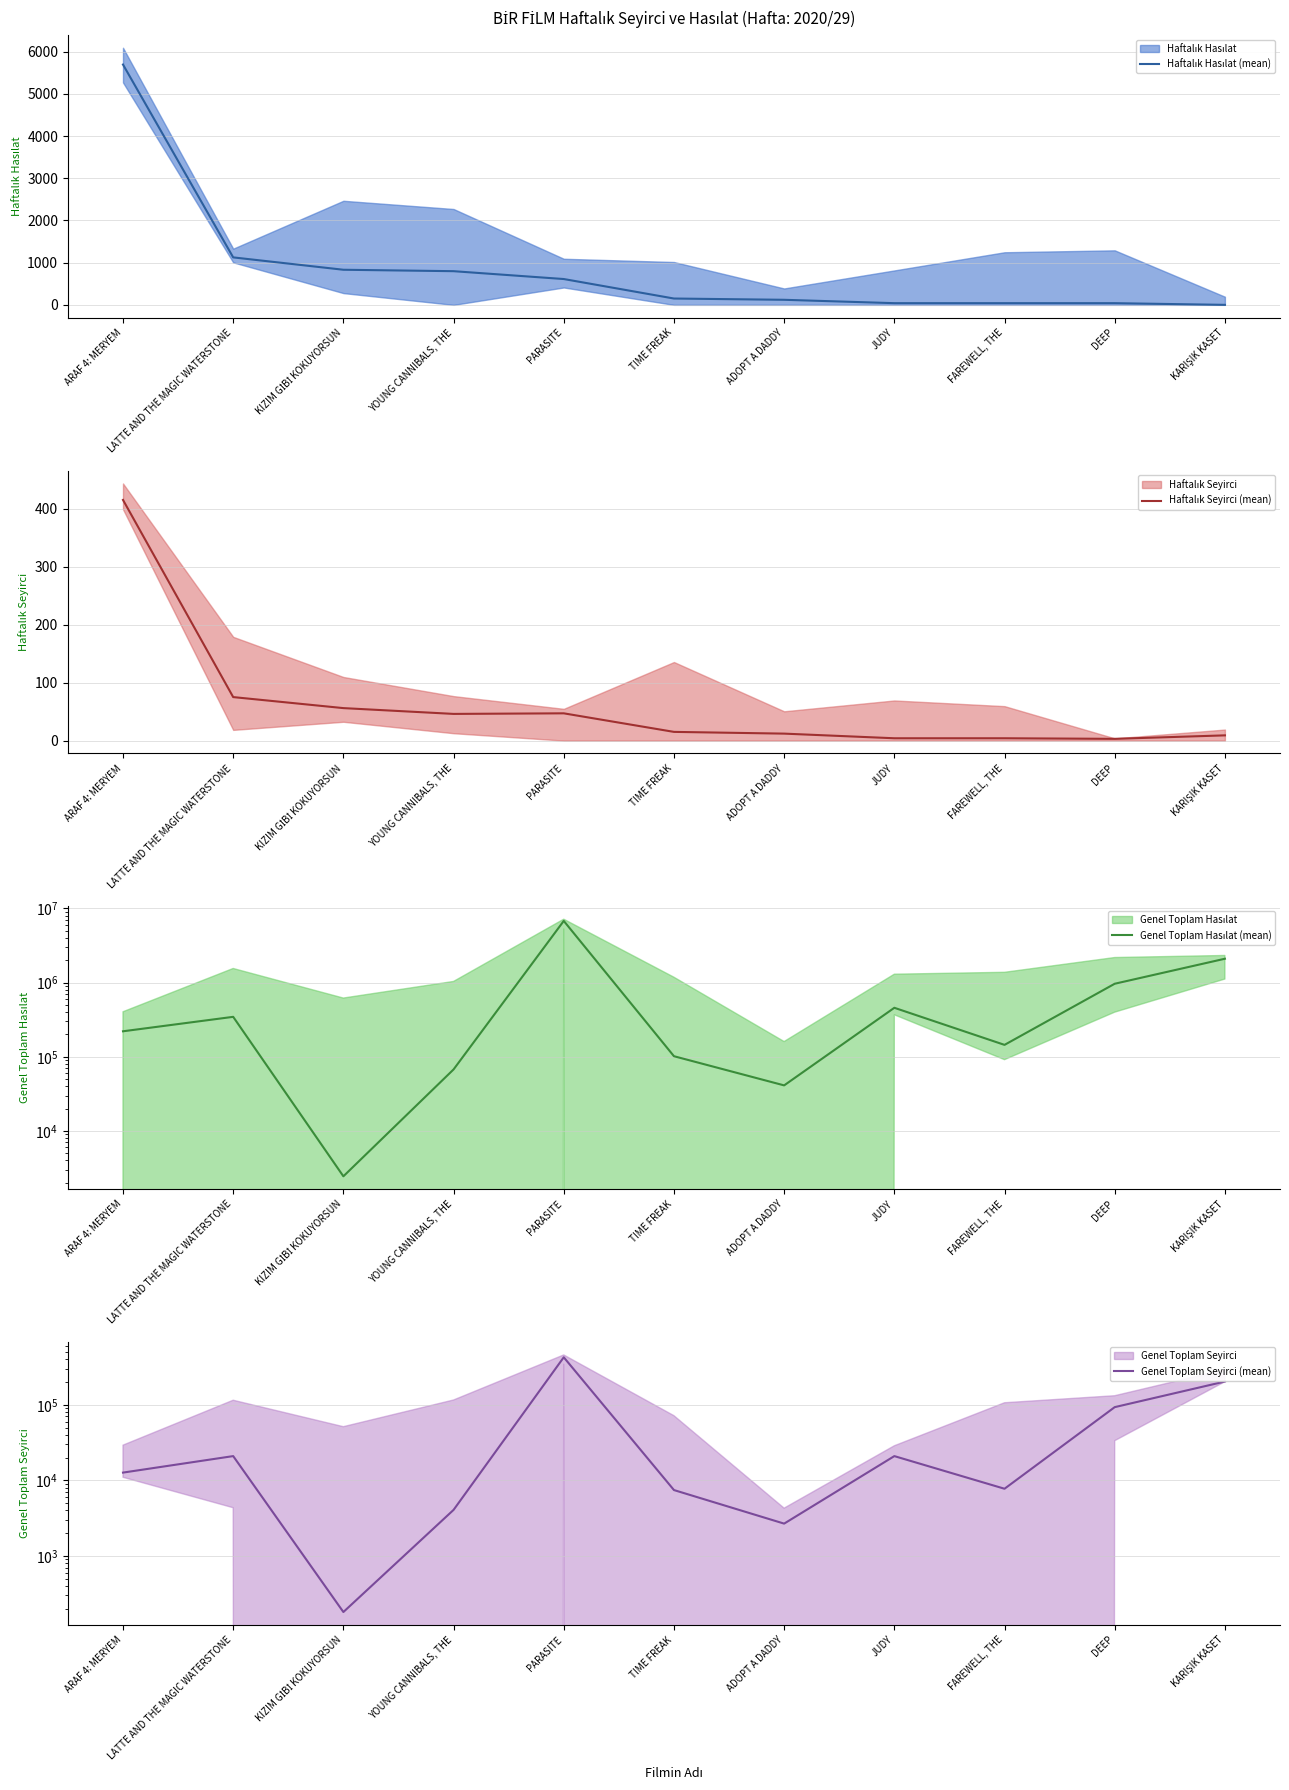

Reading left to right, transcribe all the data shown in this chart.

Haftalık Hasılat (mean): 5695	1125	832	798	612	150	120	40	40	40	0
Haftalık Seyirci (mean): 415	75	56	46	47	15	12	4	4	3	9
Genel Toplam Hasılat (mean): 220543	345405	2445	67503	6786517	101722	41126	457383	144660	964762	2097475
Genel Toplam Seyirci (mean): 12664	20935	181	4067	424934	7440	2676	20929	7743	93046	203019